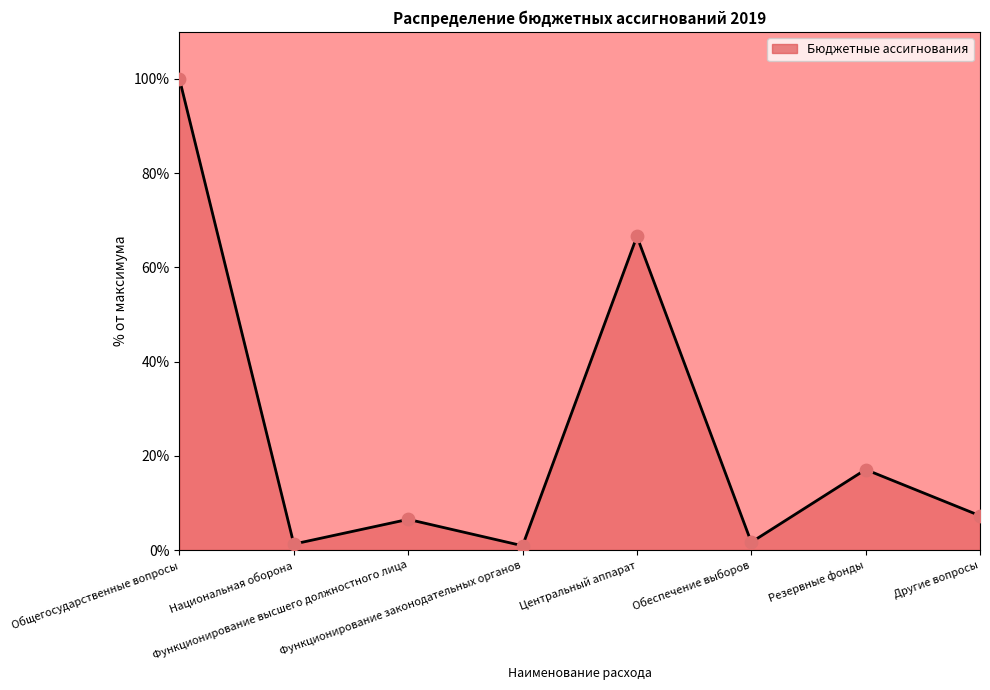

Which has a higher value, Другие вопросы or Национальная оборона?

Другие вопросы